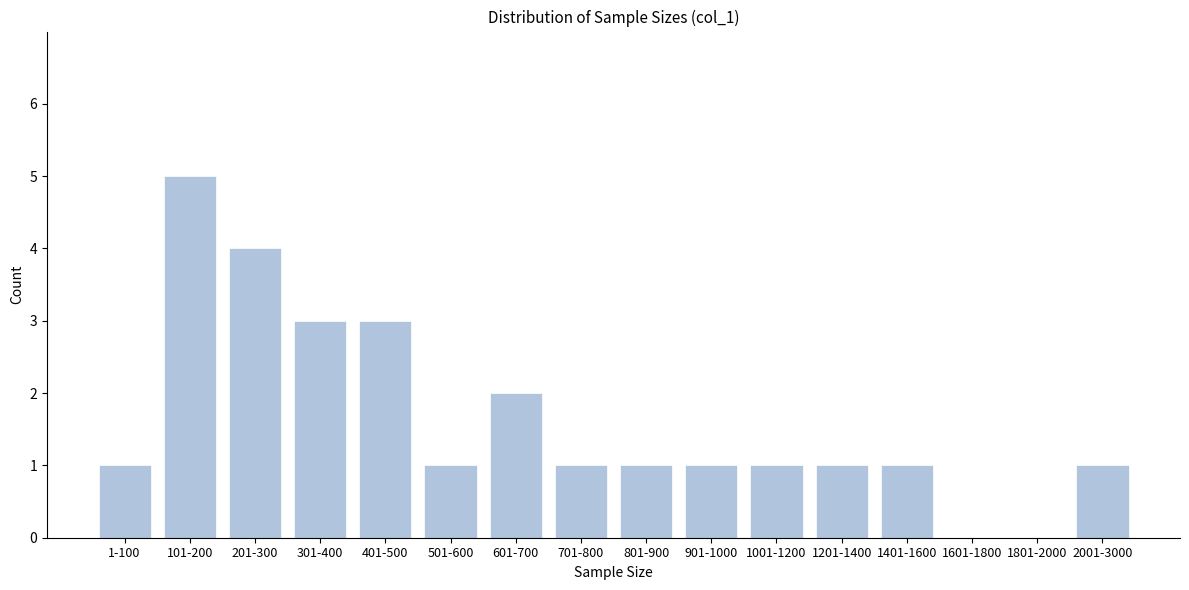

Reading right to left, list all the values displayed in this chart.

2001-3000=1	1801-2000=0	1601-1800=0	1401-1600=1	1201-1400=1	1001-1200=1	901-1000=1	801-900=1	701-800=1	601-700=2	501-600=1	401-500=3	301-400=3	201-300=4	101-200=5	1-100=1